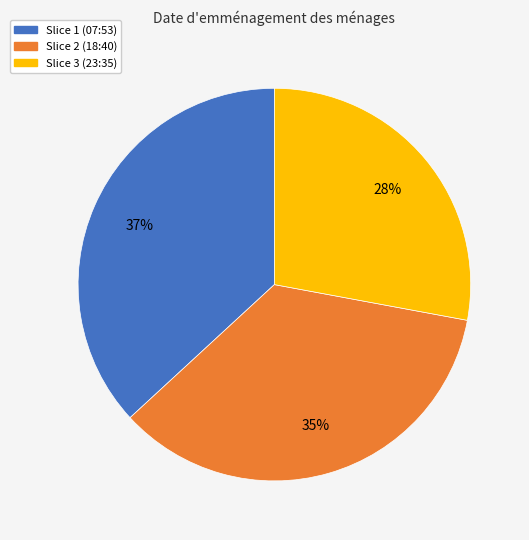

Is there a majority slice in this chart?

No